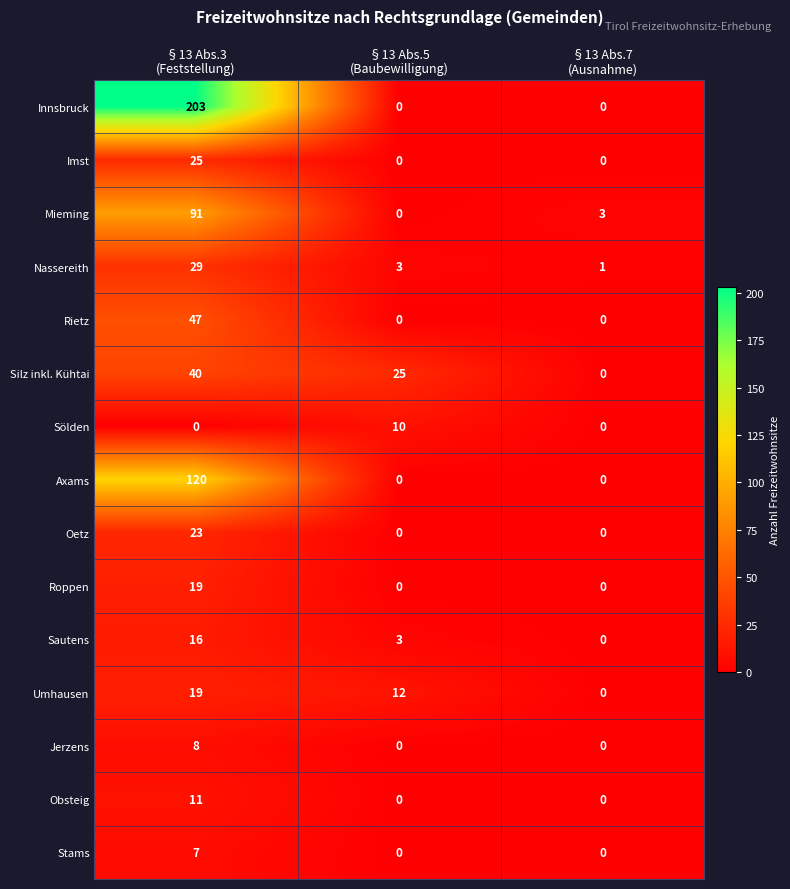

How many series are shown in this chart?

15